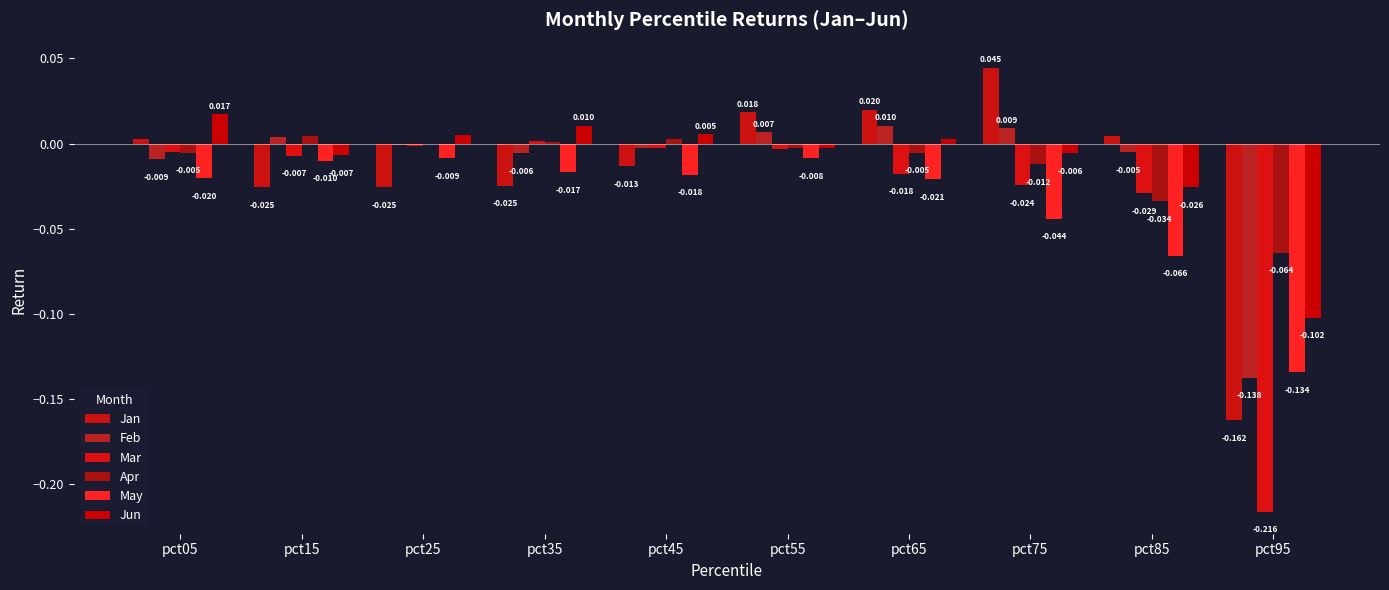

Which series has the largest range (max minus min)?

Mar